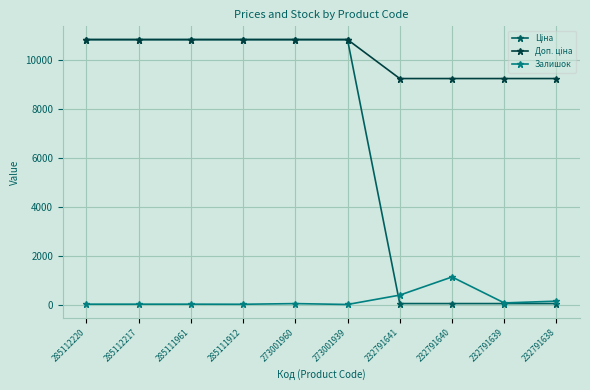

What is the greatest value displayed?

10840.1